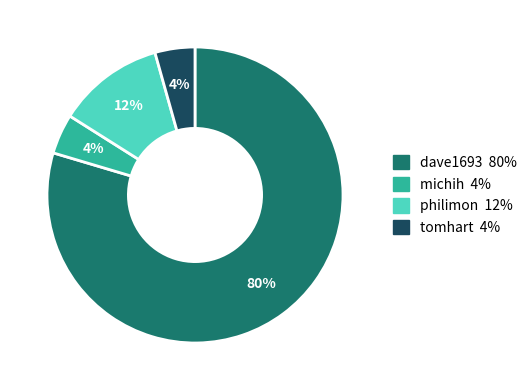

Do dave1693 and tomhart together represent more than half of the pie?

Yes